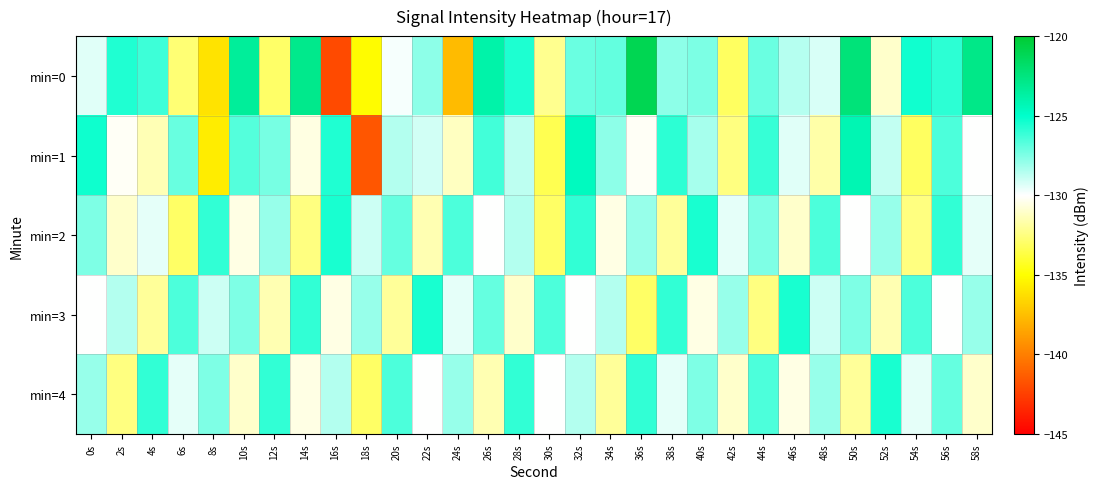

At which category is the sum across all series the highest?

56s